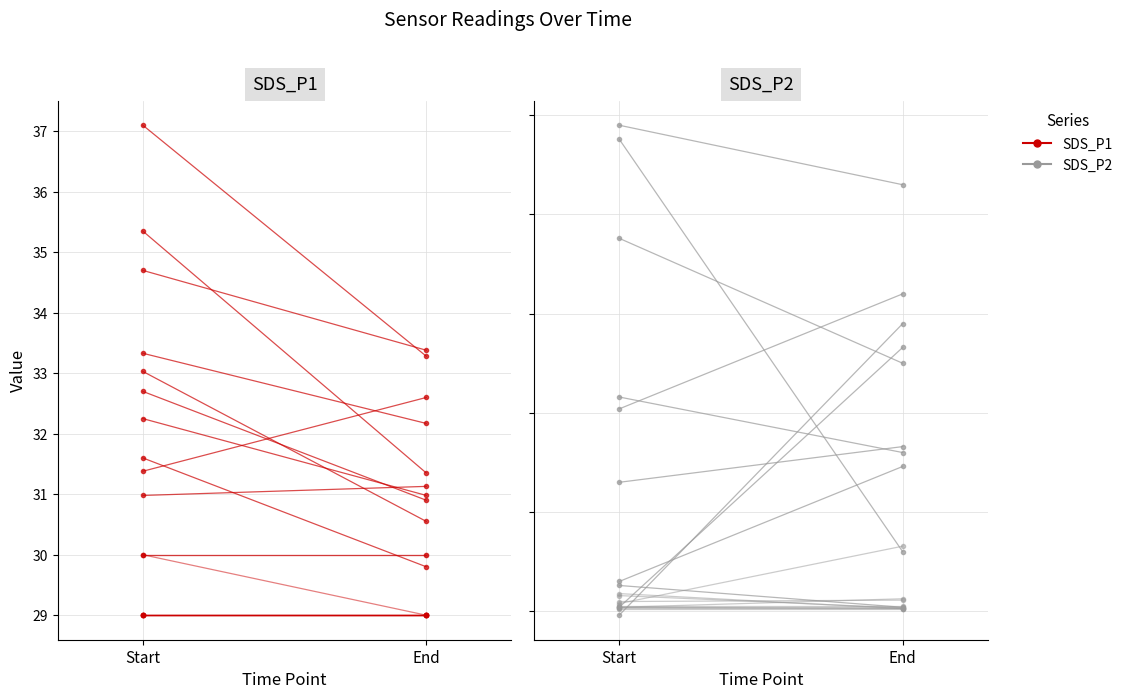

Rank the categories by SDS_P2 value from lowest to highest.

End, Start